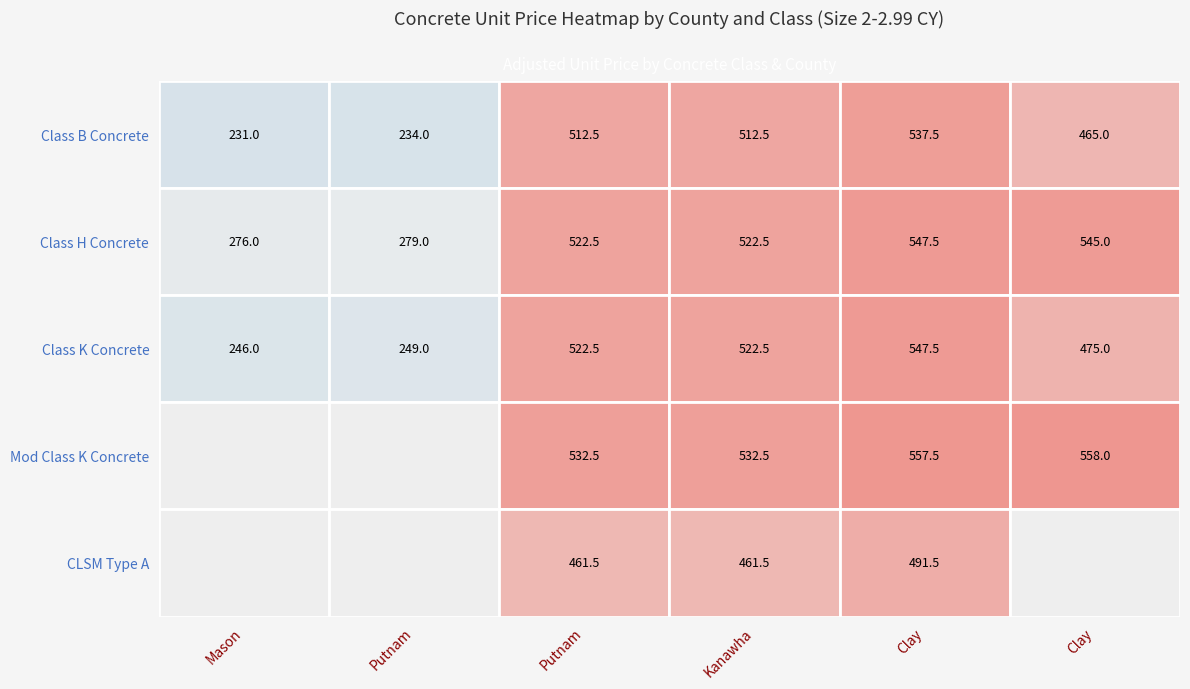

What is the sum of all Mod Class K Concrete values?

2180.5